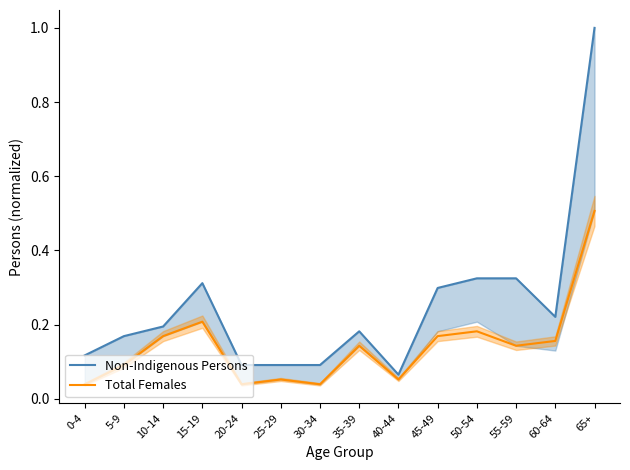

The Non-Indigenous Persons series shows 0.1 at 25-29. True or false?

False